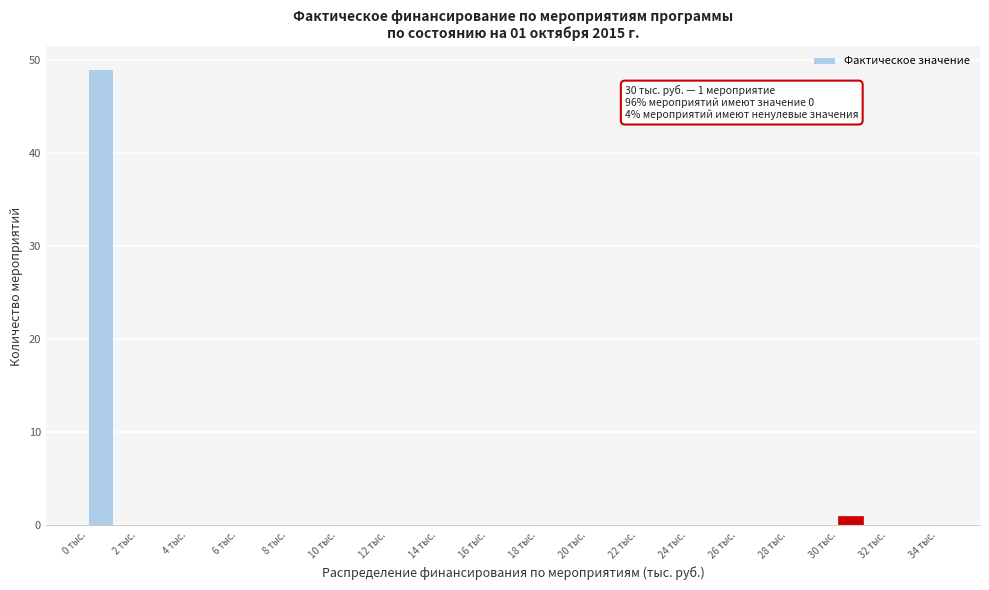

Which range on the x-axis has the tallest bar?

0 to 1